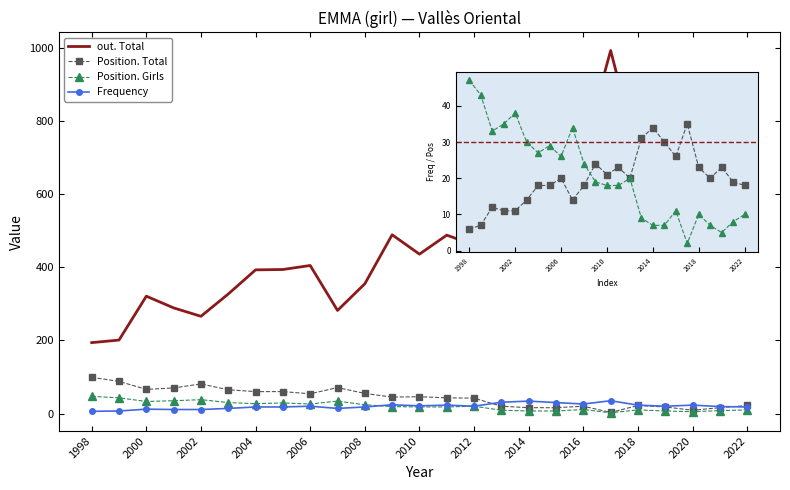

Which series has the largest total across all categories?

out. Total